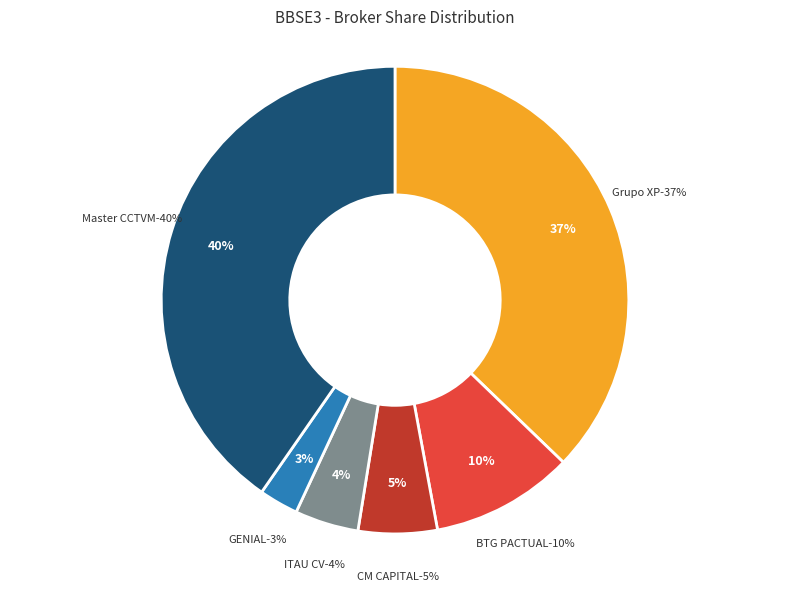

Does ITAU CV S/A account for over 50% of the chart?

No